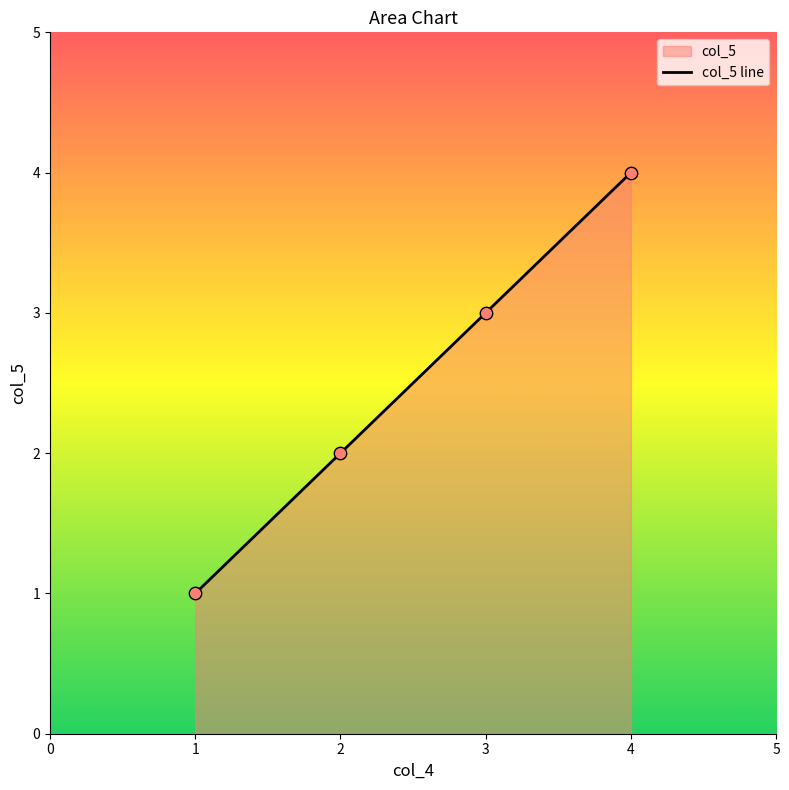

Between 4 and 1, which is larger?

4